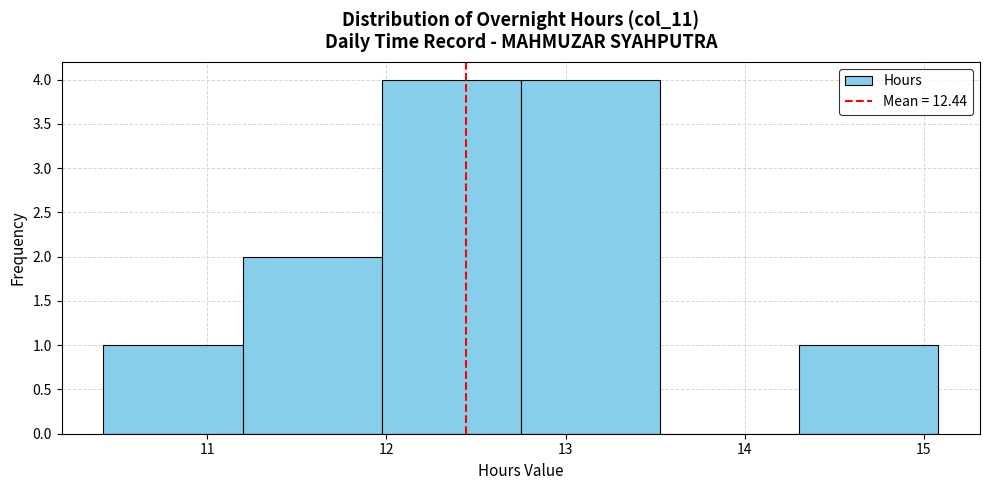

Reading left to right, list every bar in this chart as the range it spans on the x-axis followed by its height. Neither the bar edges nor the heights are printed on the chart, so give them approximately, as read against the axes.

10.4 to 11.2: 1
11.2 to 12.0: 2
12.0 to 12.8: 4
12.8 to 13.5: 4
13.5 to 14.3: 0
14.3 to 15.1: 1